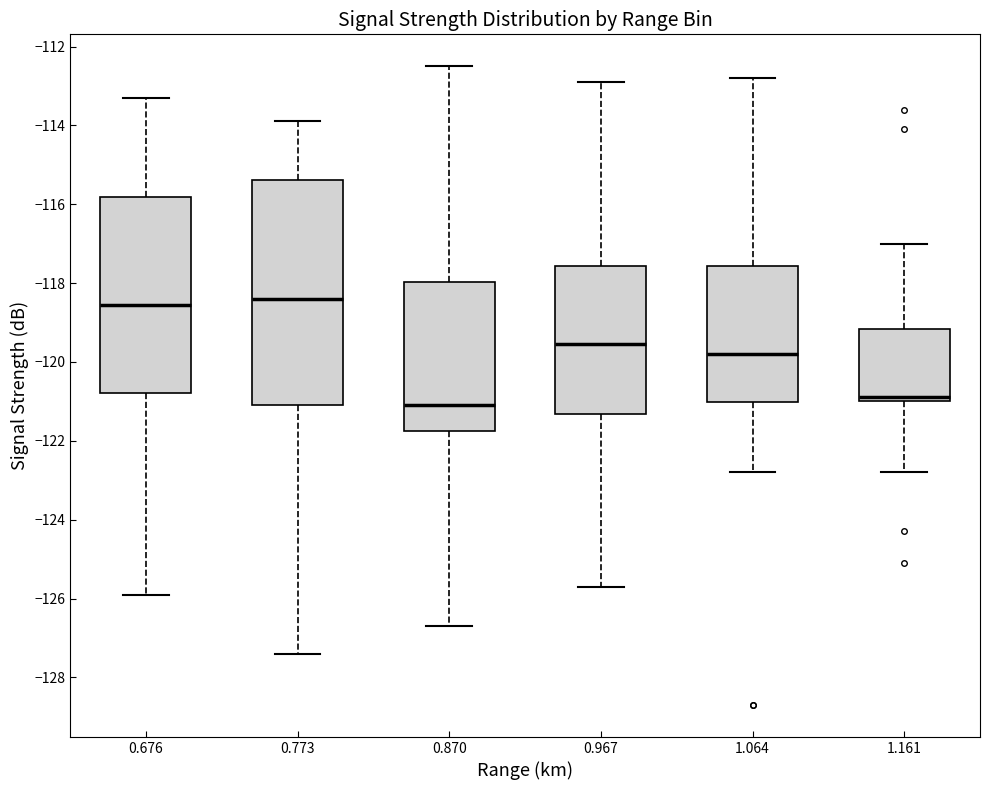

Reading left to right, read every box against the y-axis: the position of its median line, the range the box covers, and the ends of its whiskers. The values are not printed on the chart, so give them approximately, as read against the axis.

0.676: median -118.6, box -120.8 to -115.8, whiskers -125.8 to -113.2
0.773: median -118.4, box -121.0 to -115.4, whiskers -127.4 to -113.8
0.870: median -121.0, box -121.8 to -118.0, whiskers -126.6 to -112.4
0.967: median -119.6, box -121.4 to -117.6, whiskers -125.6 to -112.8
1.064: median -119.8, box -121.0 to -117.6, whiskers -122.8 to -112.8
1.161: median -120.8, box -121.0 to -119.2, whiskers -122.8 to -117.0